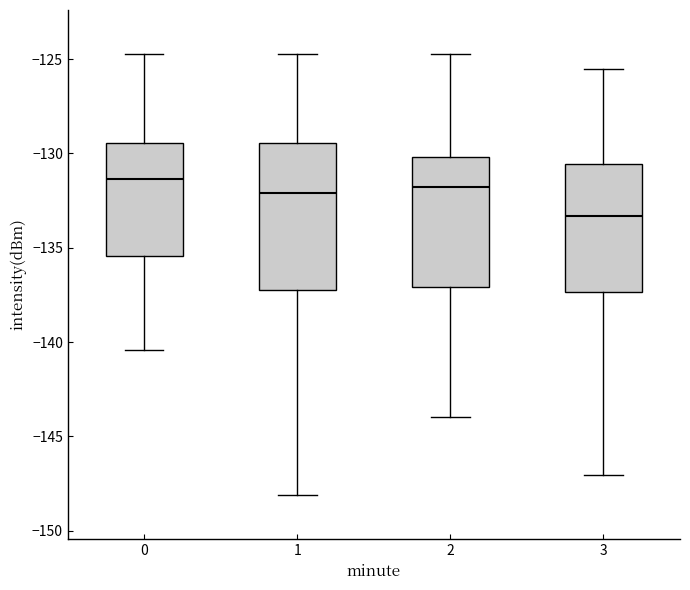

Which box's median line is the lowest?

3